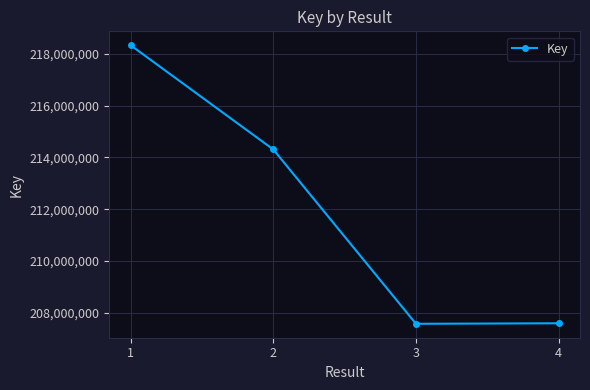

What is the ratio of the value at 2 to the value at 4?

1.0